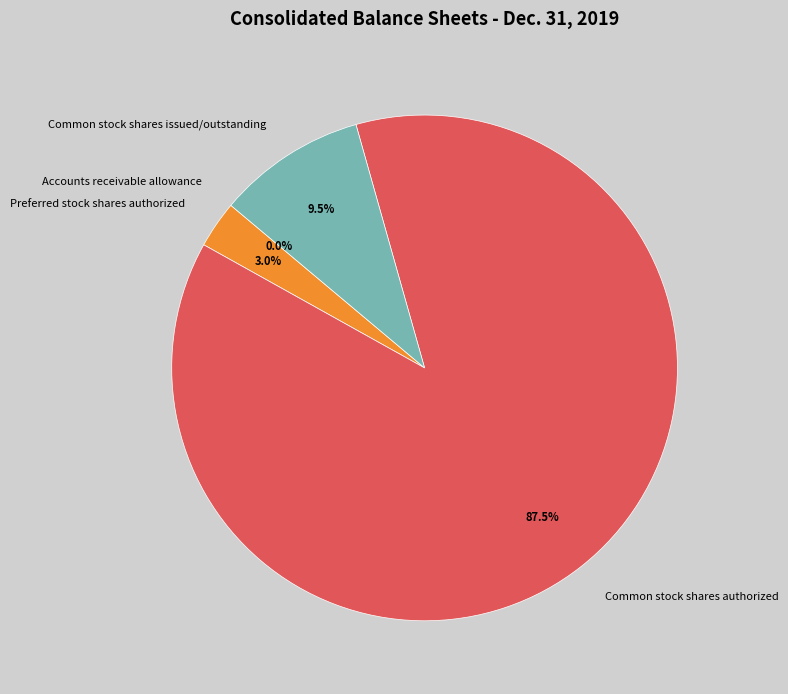

Is it true that Common stock shares issued/outstanding is 1% of the pie?

False